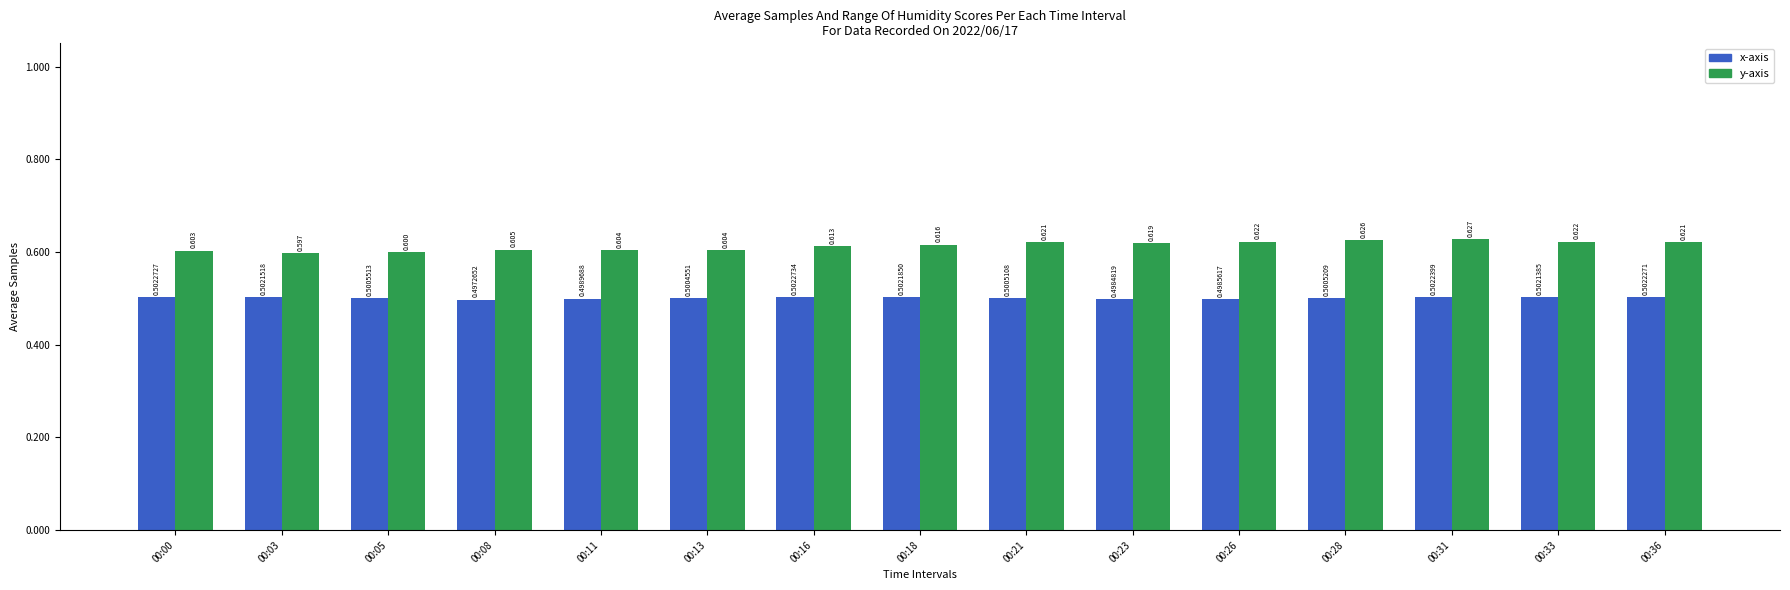

List the series in order of their peak value, lowest first.

x-axis, y-axis